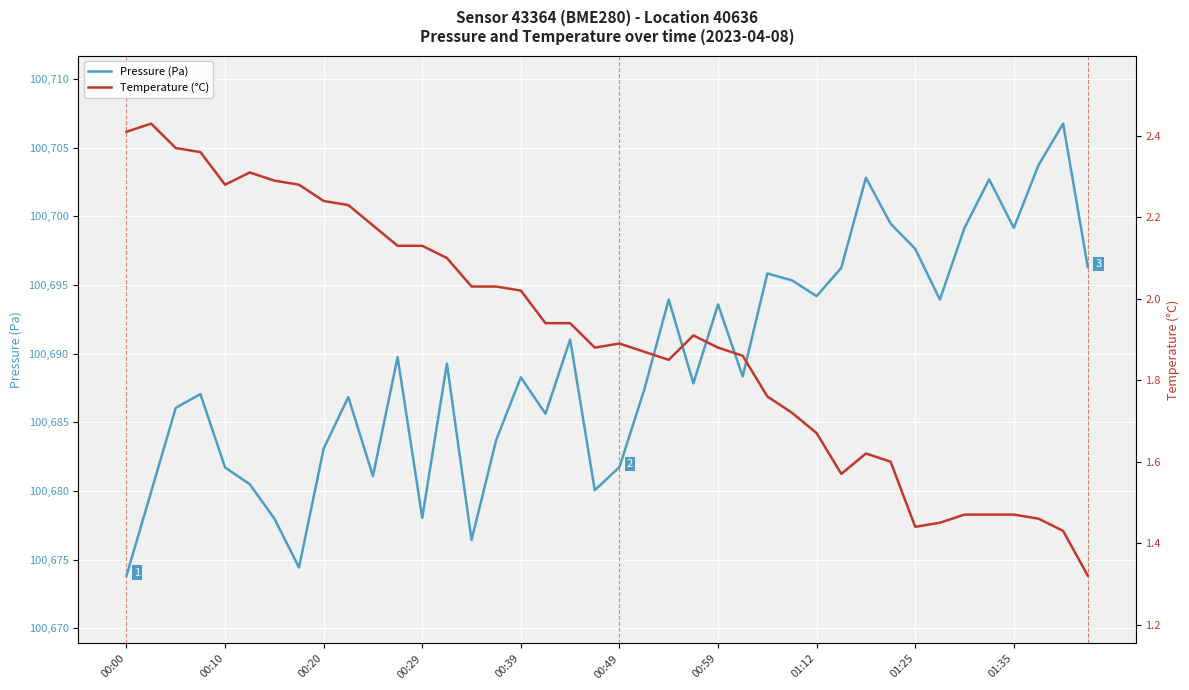

What is the value of the Pressure (Pa) point at the 25th from the left?

100693.6